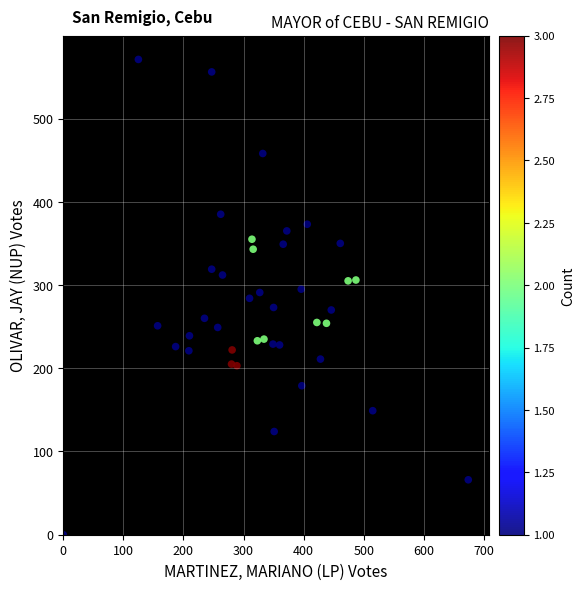

What is the range of Y values (max minus min)?

571